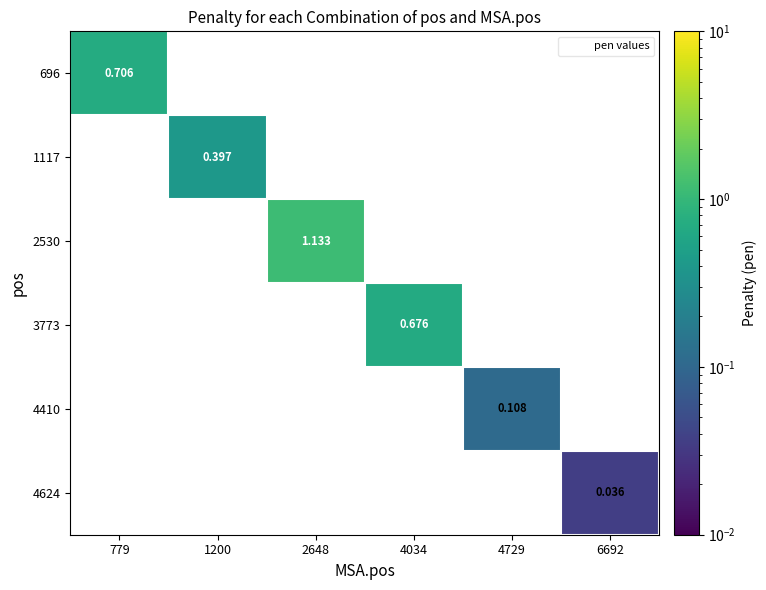

How many positive values does the 4410 series have?

1